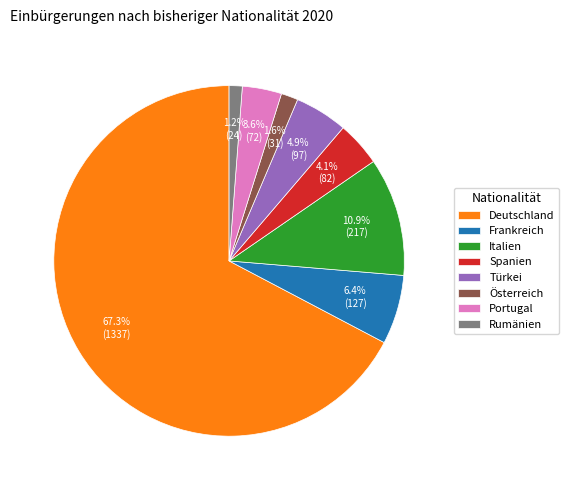

Which has a higher value, Deutschland or Spanien?

Deutschland